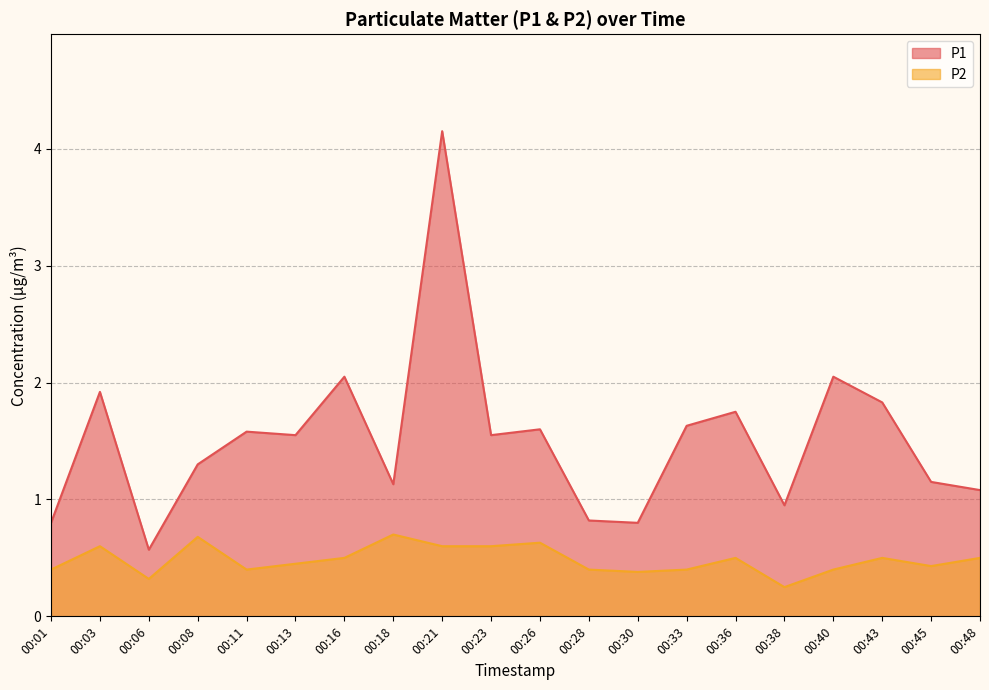

What is the highest value of the P2 series?

0.7